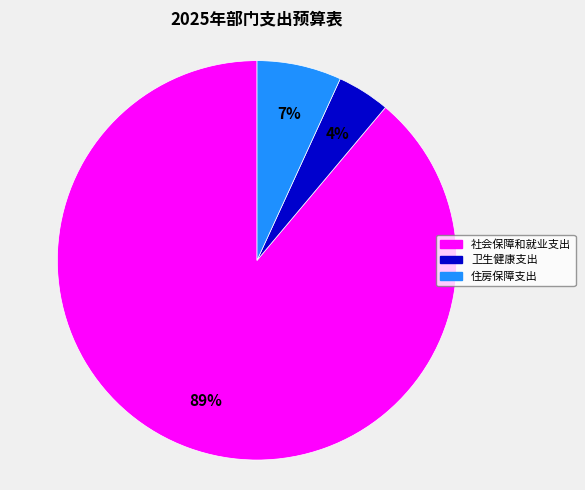

What is the majority slice?

社会保障和就业支出